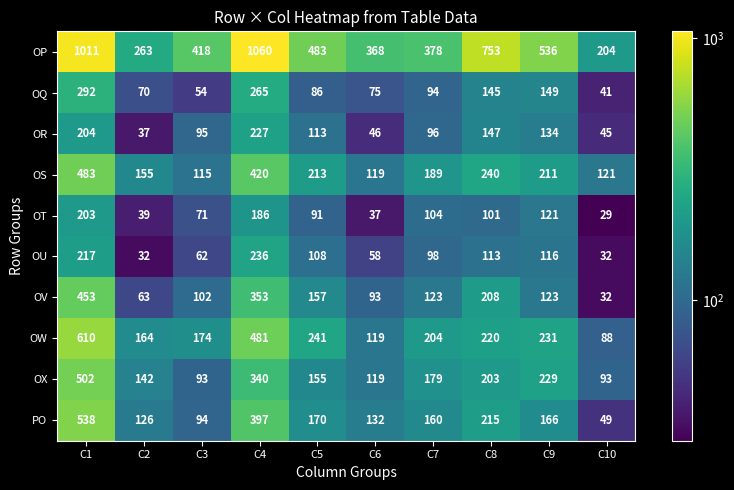

Rank the series by their maximum value, from lowest to highest.

OT, OR, OU, OQ, OV, OS, OX, PO, OW, OP